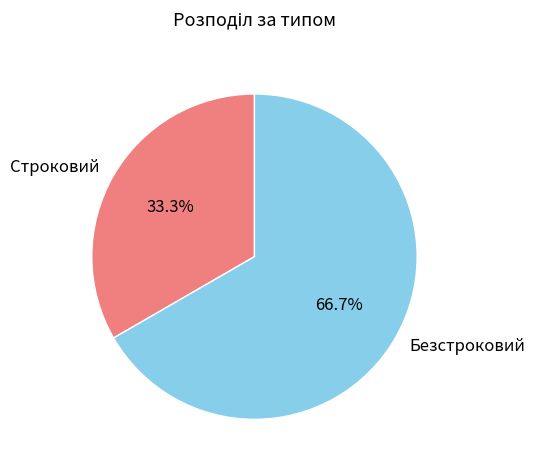

Is there any slice that represents more than half of the pie?

Yes